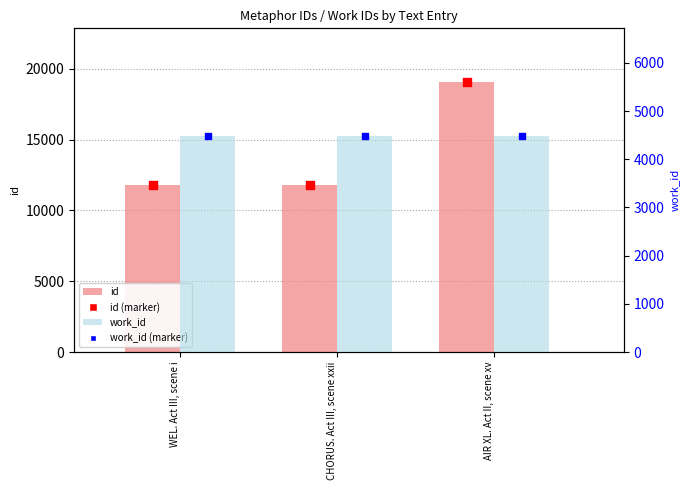

Is the value of id (marker) at WEL. Act III, scene i greater than the value of work_id (marker) at CHORUS. Act III, scene xxii?

Yes